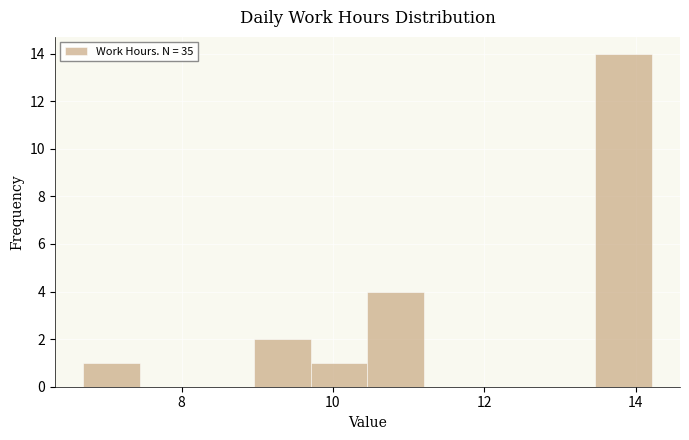

Around what value on the x-axis is the tallest bar? Give the approximate position of its centre, as read against the axis.

13.8